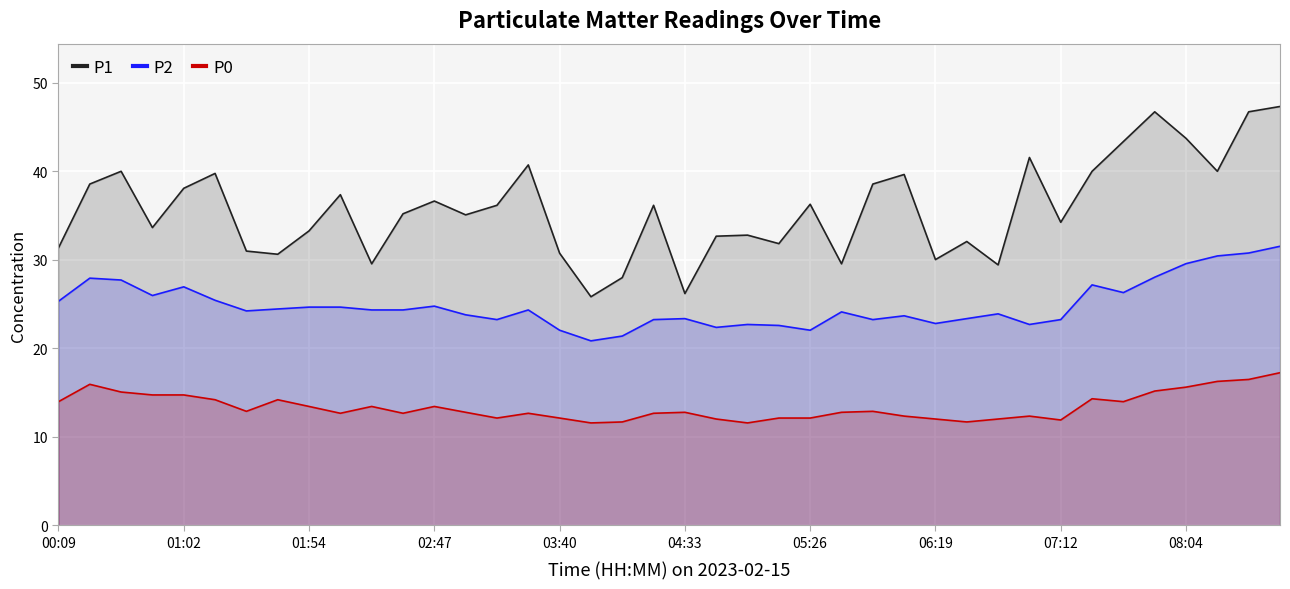

True or false: P1 and P0 cross at least once.

False